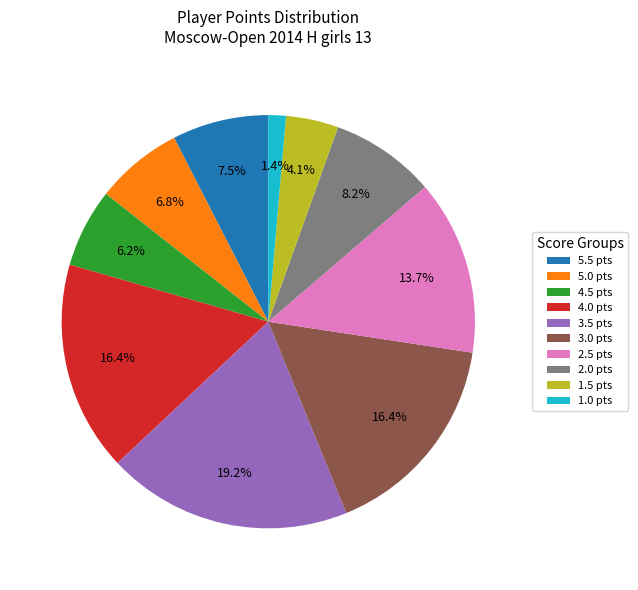

What percentage do 3.5 pts and 5.5 pts together represent?

26.7%